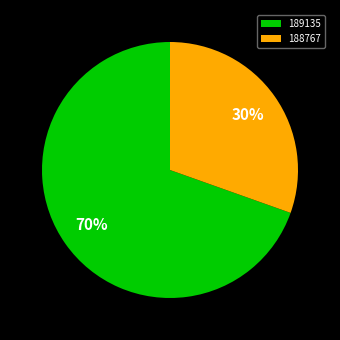

To the nearest percent, what is the combined percentage of 189135 and 188767?

100%